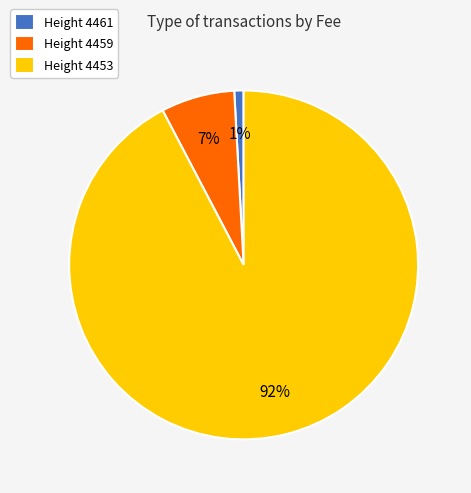

To the nearest percent, what is the combined percentage of Height 4453 and Height 4461?

93%